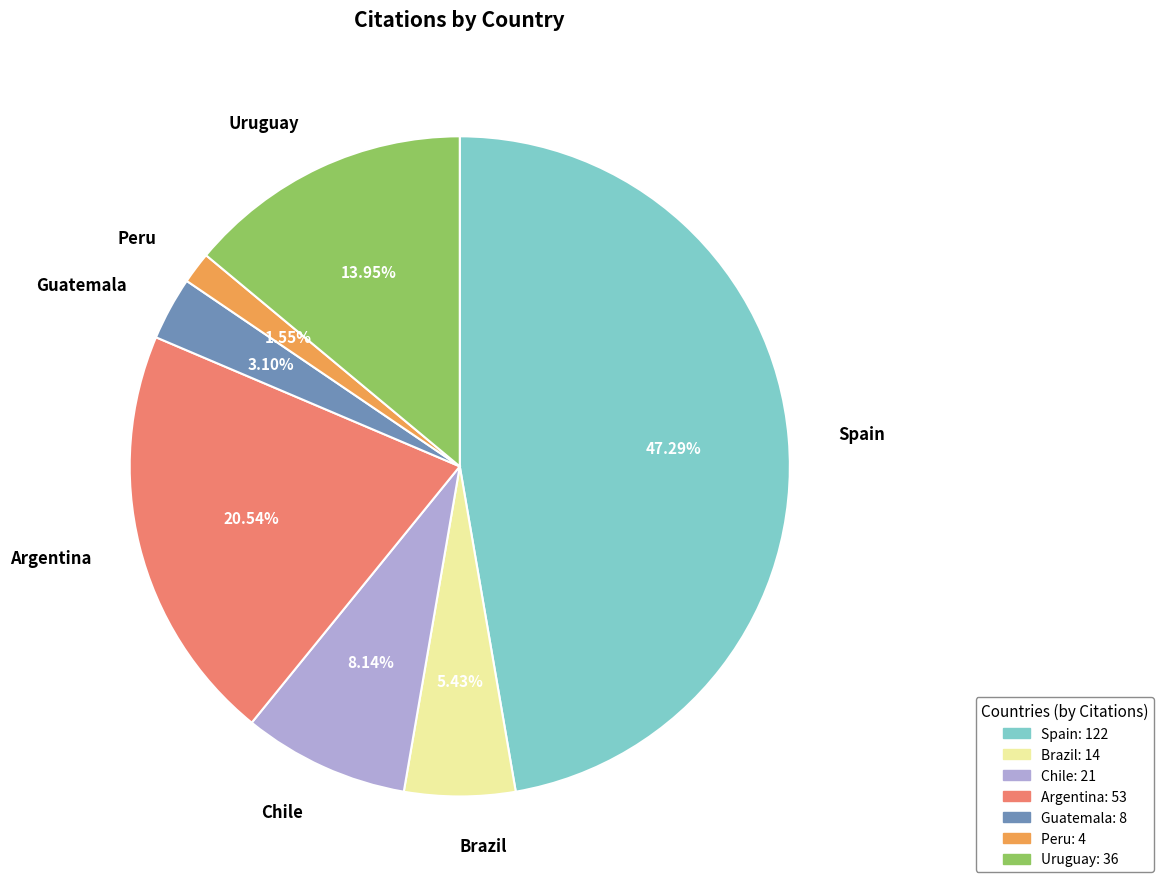

To the nearest percent, what portion does Chile represent?

8%